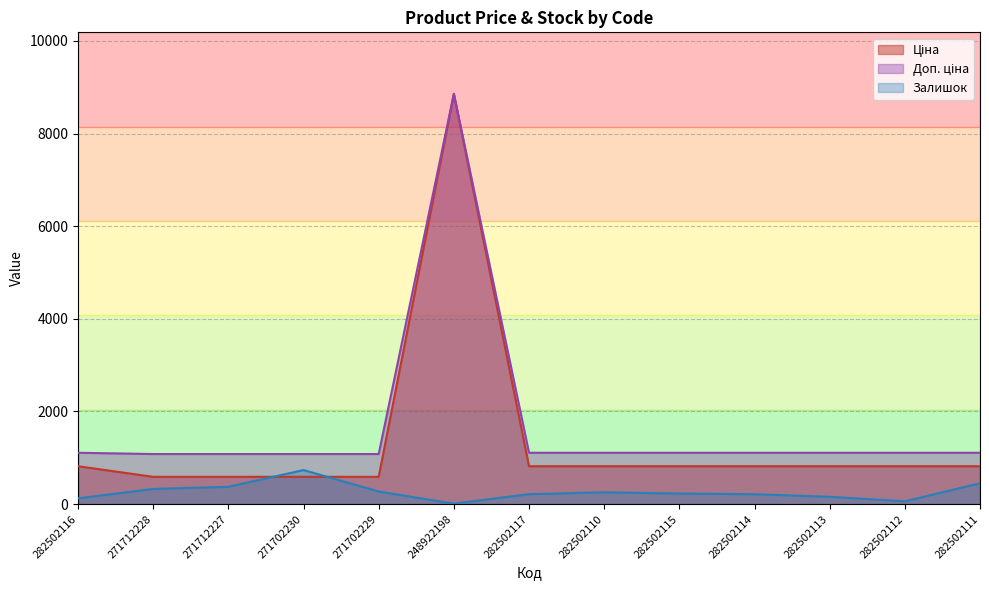

Which series has the largest total across all categories?

Доп. ціна